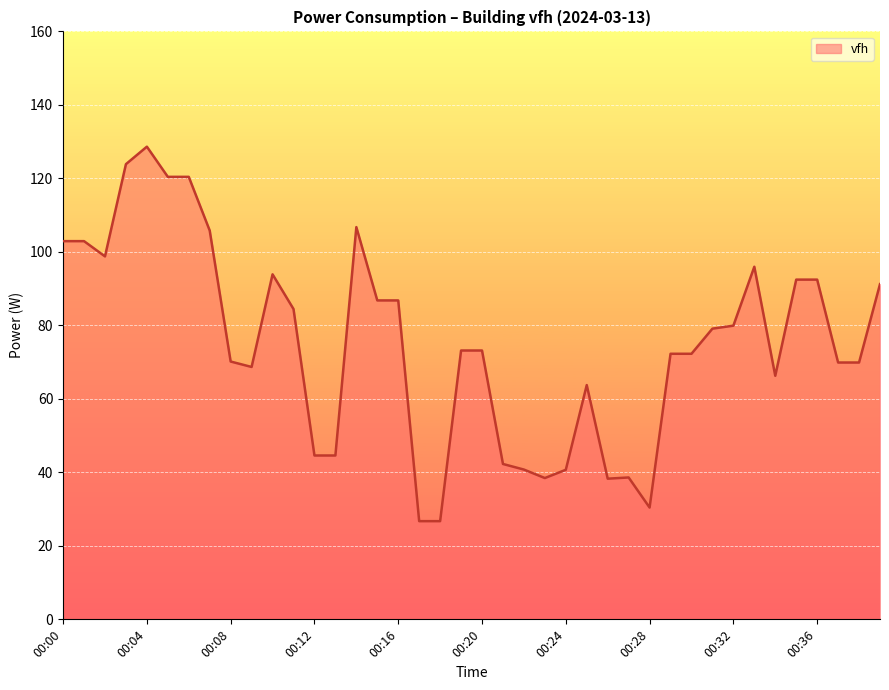

What is the minimum value shown in the chart?

26.7